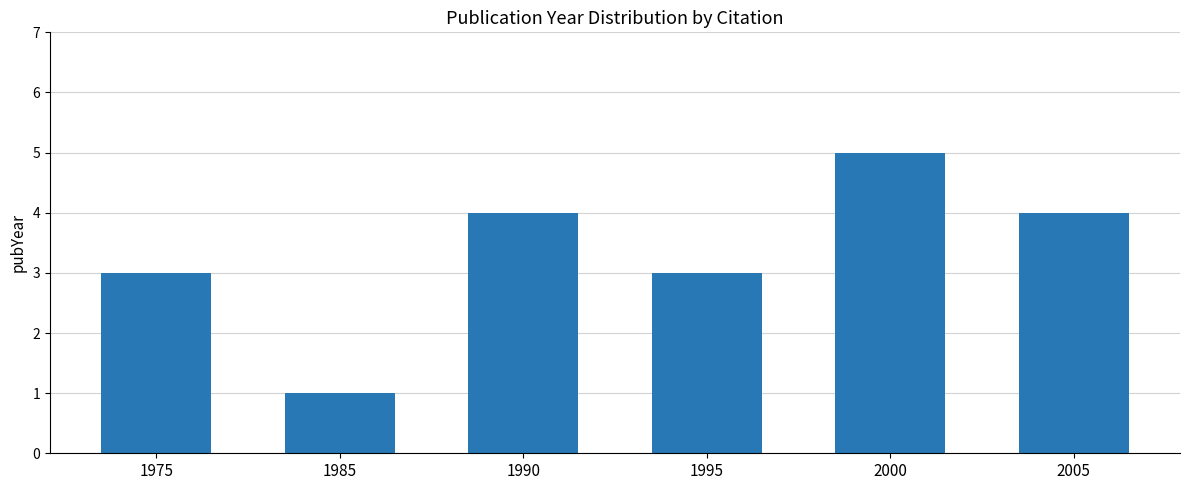

What is the maximum value shown in the chart?

5